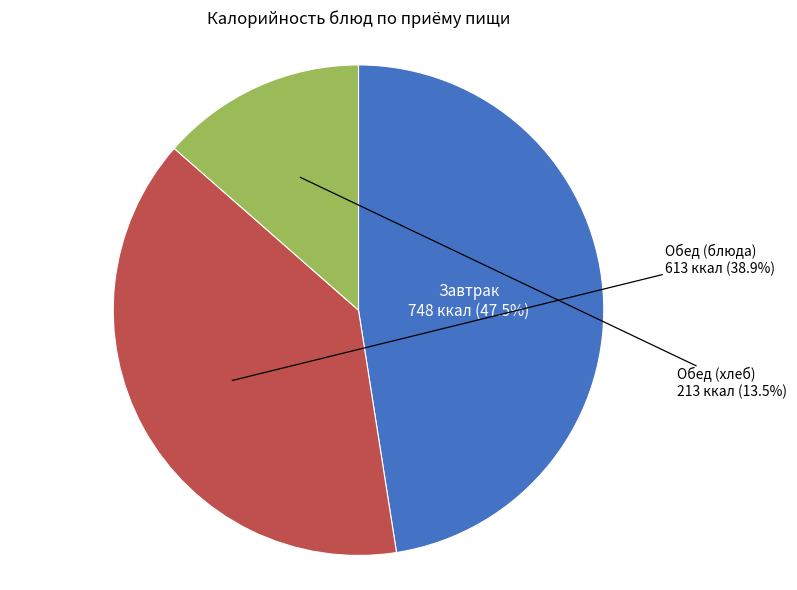

Does any single category account for the majority?

No